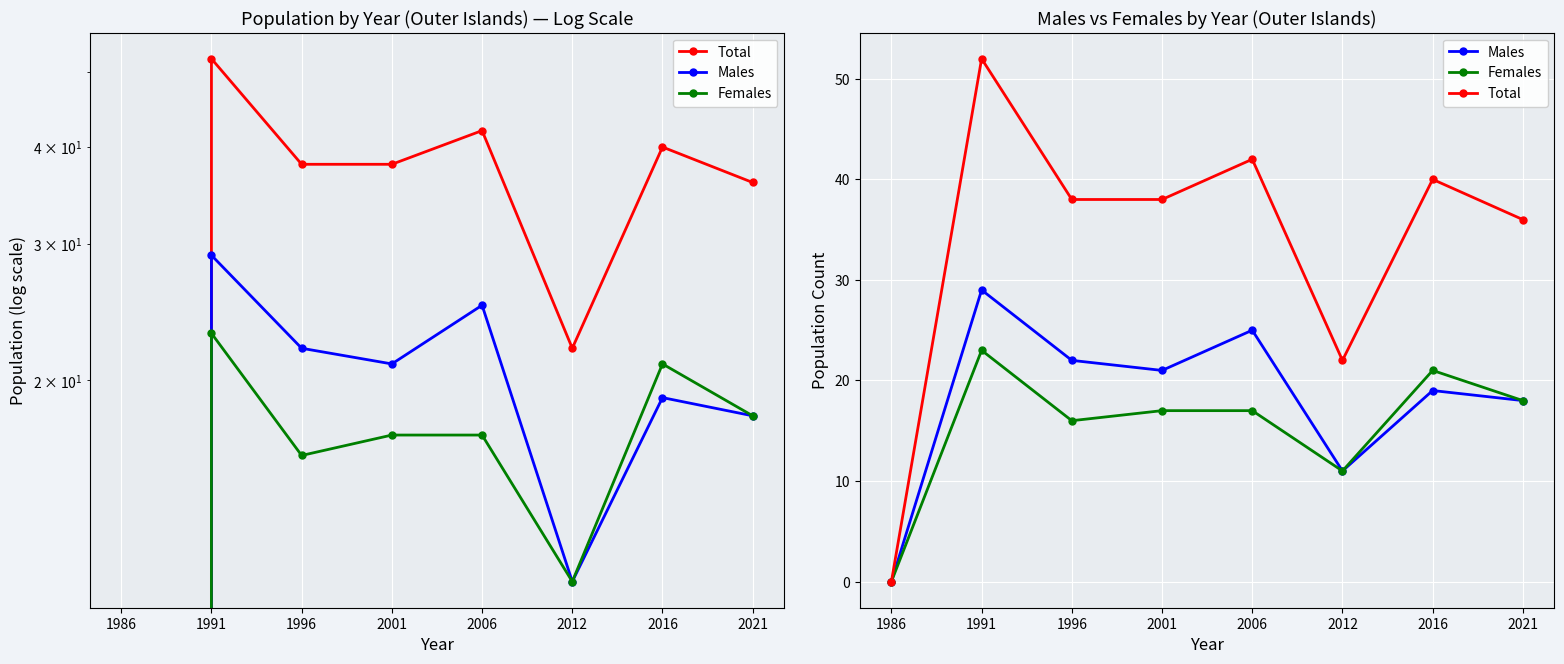

How many lines are shown in the chart?

3